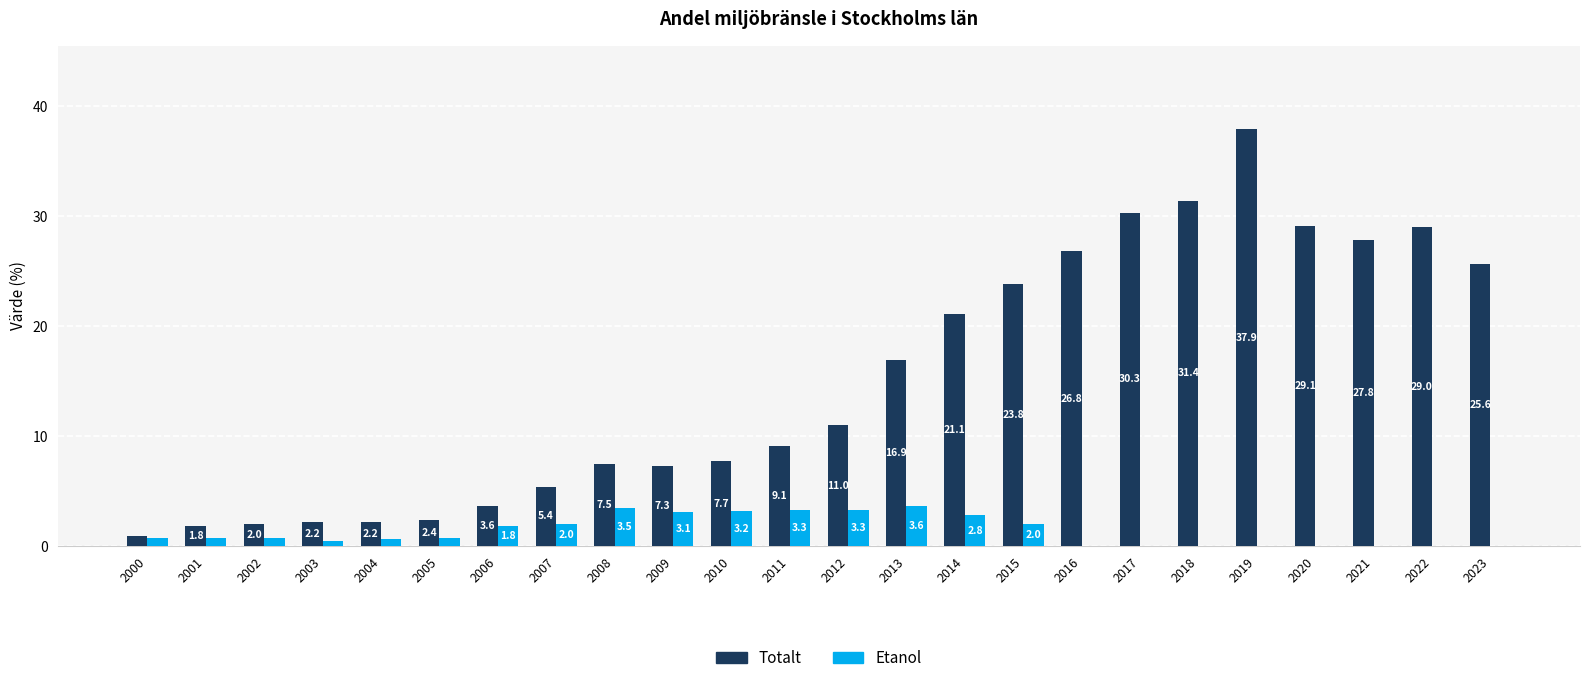

How many distinct data groups are displayed?

2